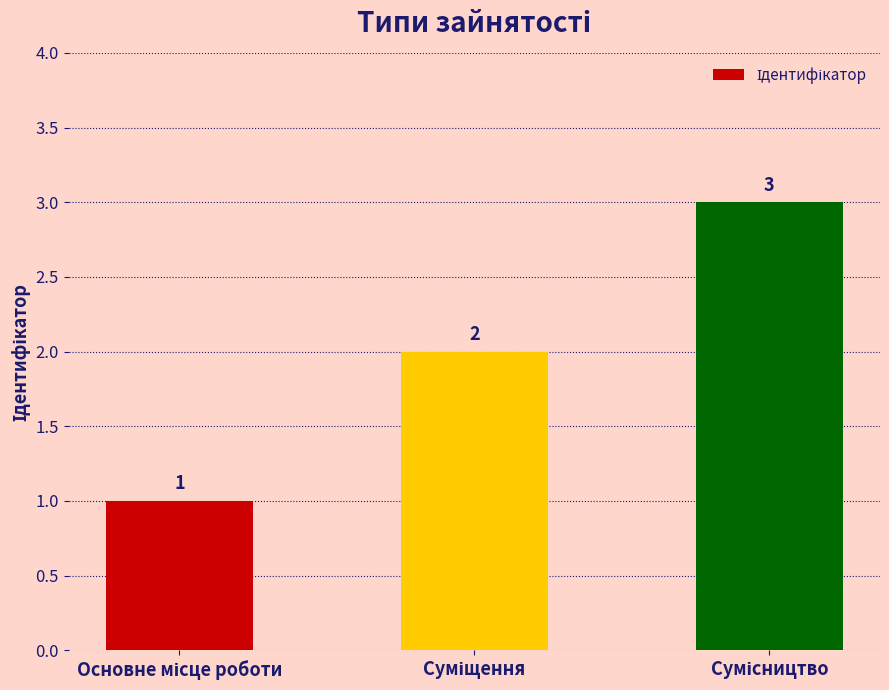

What is the greatest value displayed?

3